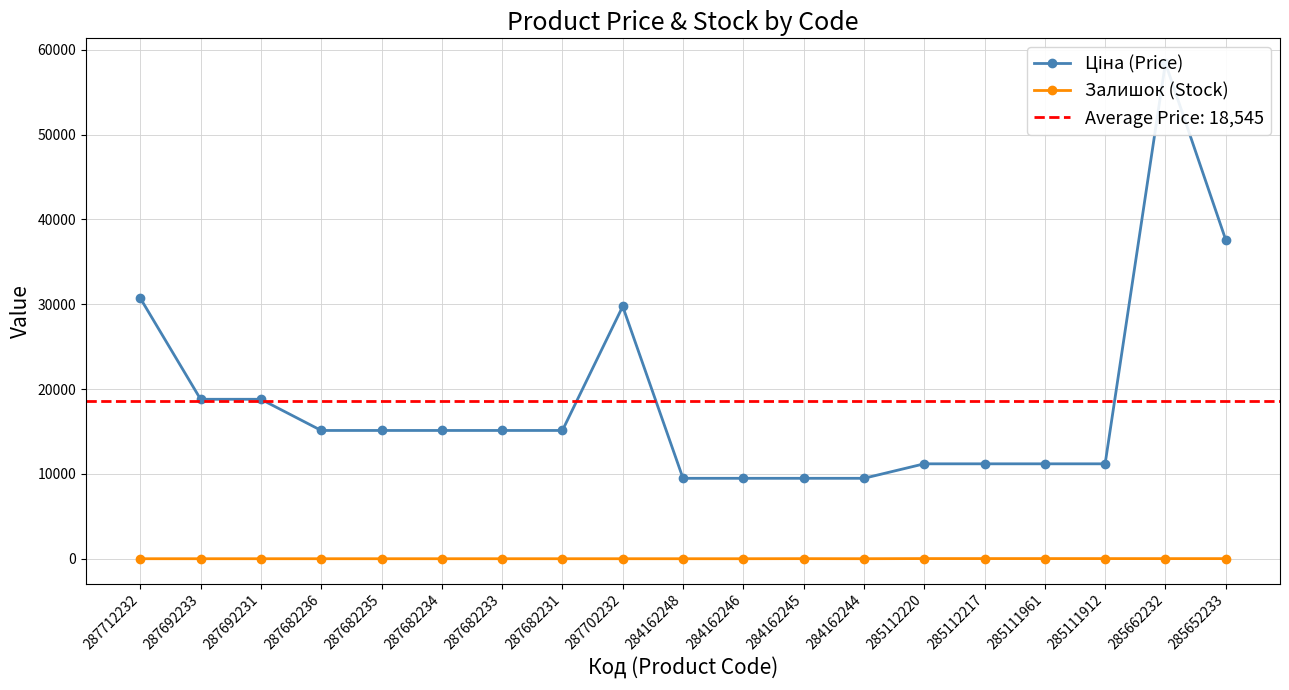

What position from the right is 287692233?

18